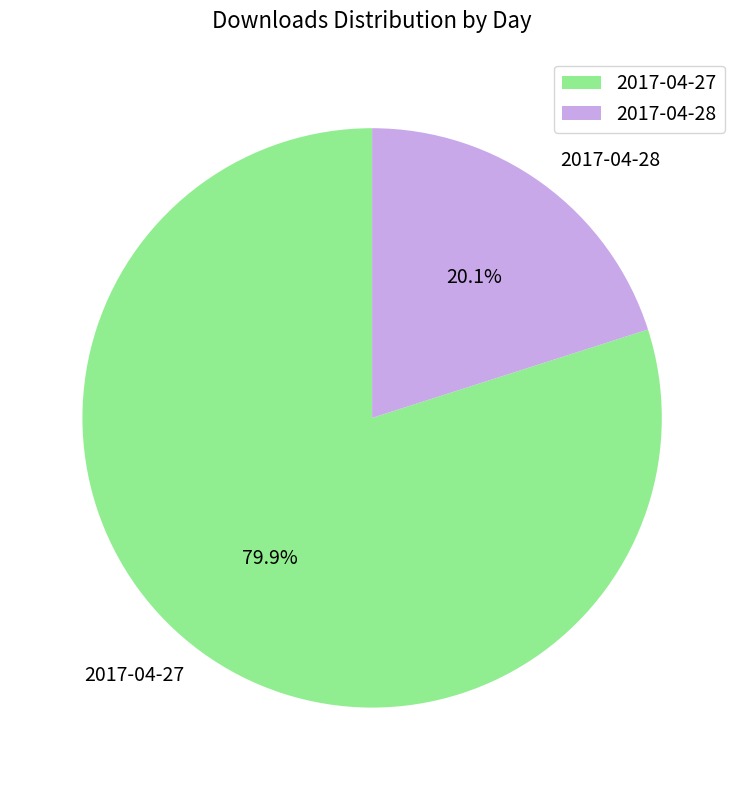

What percentage do 2017-04-28 and 2017-04-27 together represent?

100.0%